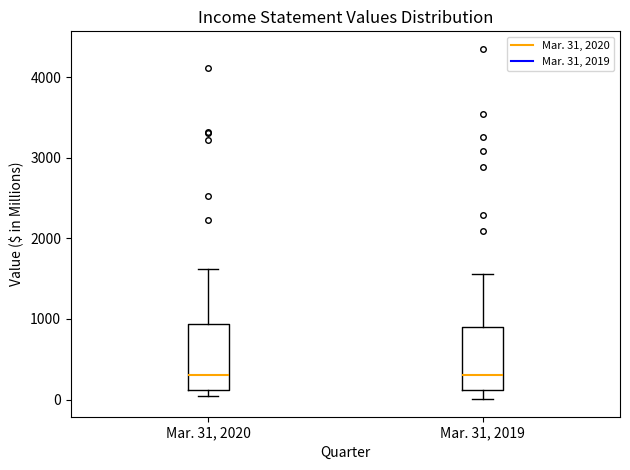

Reading left to right, read every box against the y-axis: the position of its median line, the range the box covers, and the ends of its whiskers. The values are not printed on the chart, so give them approximately, as read against the axis.

Mar. 31, 2020: median 300, box 100 to 900, whiskers 0 to 1600
Mar. 31, 2019: median 300, box 100 to 900, whiskers 0 to 1600